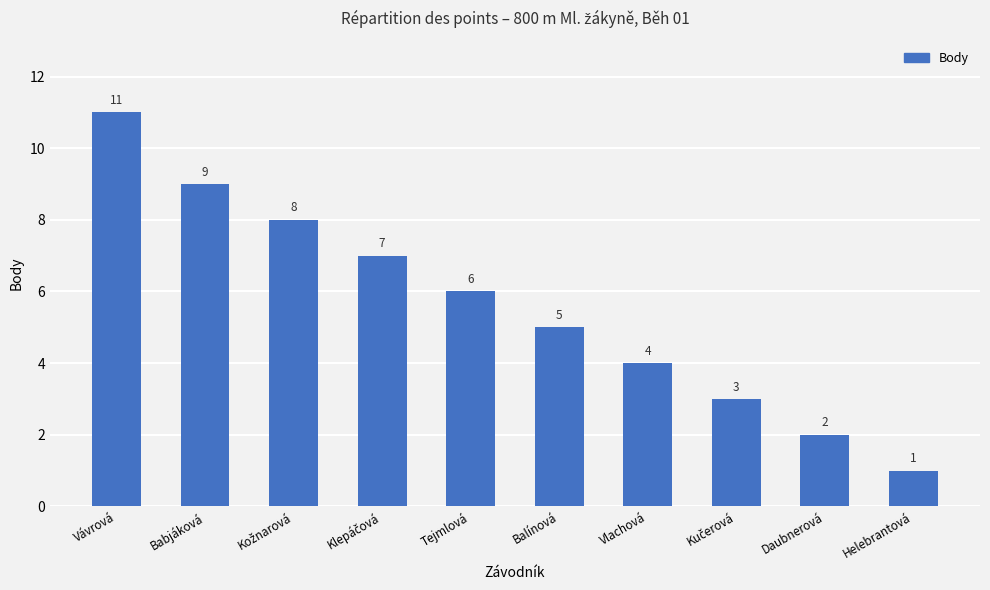

Where does the data first go above 6?

Vávrová